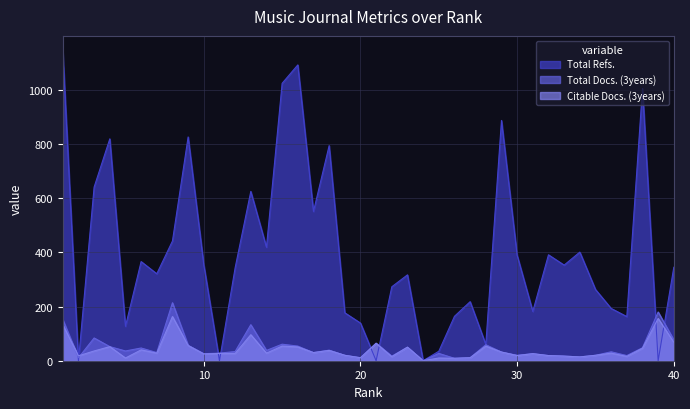

Rank the categories by Citable Docs. (3years) value from lowest to highest.

24, 26, 5, 25, 20, 27, 34, 22, 37, 33, 2, 30, 32, 19, 35, 10, 31, 11, 12, 7, 14, 36, 17, 29, 3, 18, 6, 38, 23, 16, 4, 15, 28, 9, 21, 40, 13, 1, 39, 8